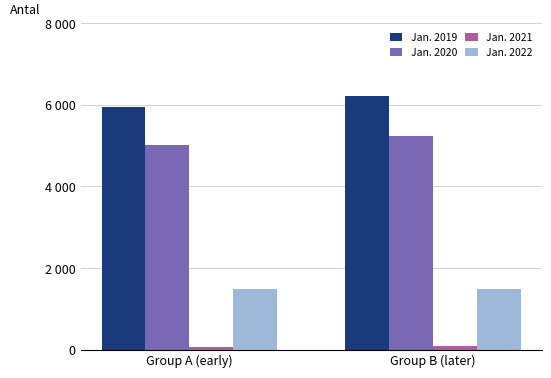

What are all the series names shown in the legend?

Jan. 2019, Jan. 2020, Jan. 2021, Jan. 2022